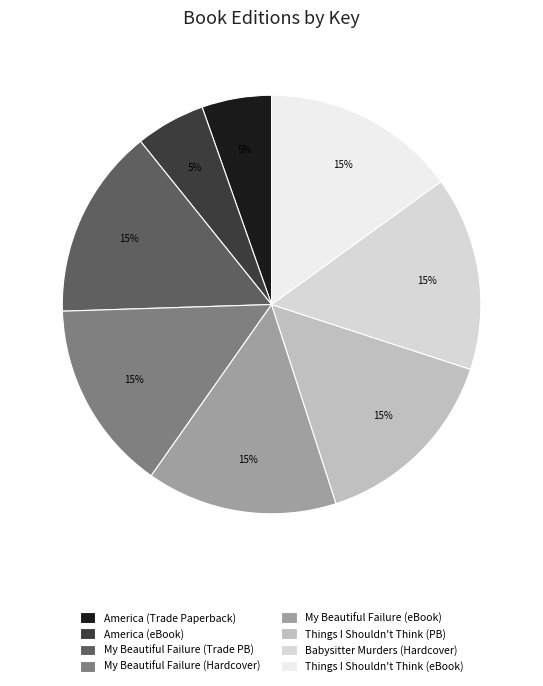

To the nearest percent, what is the average slice percentage?

12%